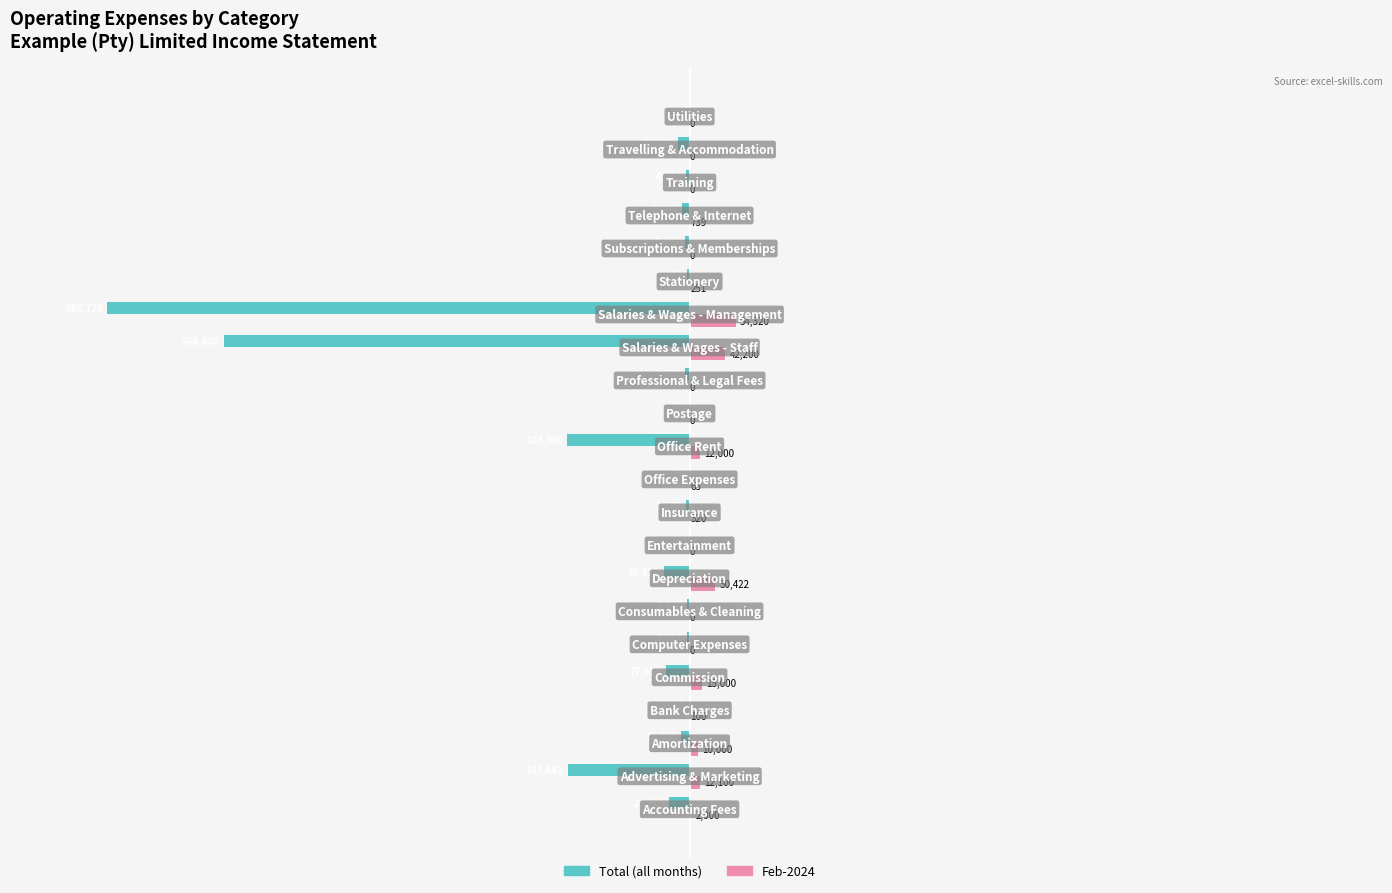

How many positive values does the Feb-2024 series have?

13